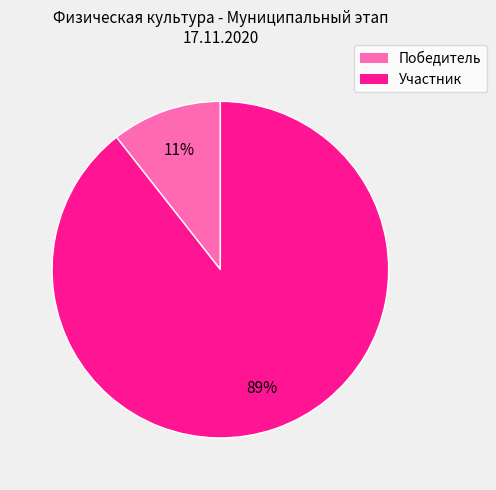

Is there any slice that represents more than half of the pie?

Yes